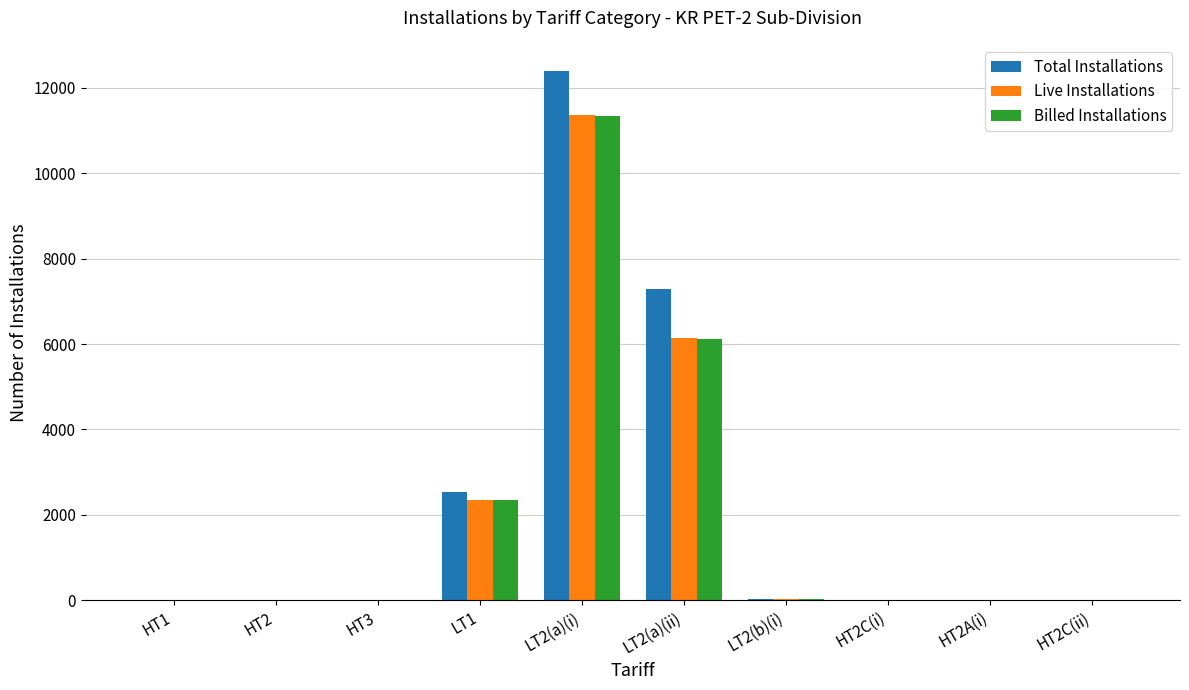

How many groups of bars are there?

10